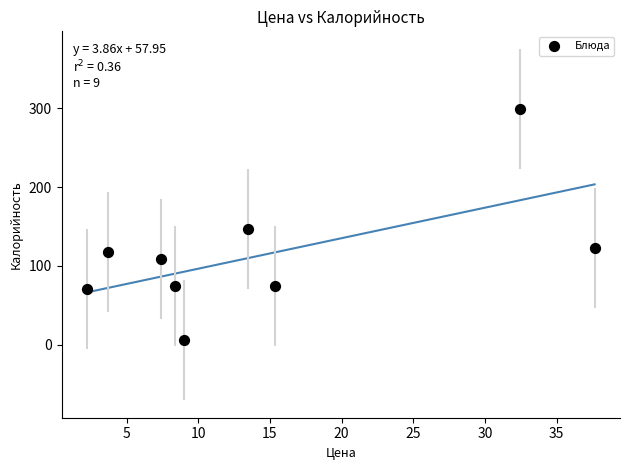

What is the average Y value?

114